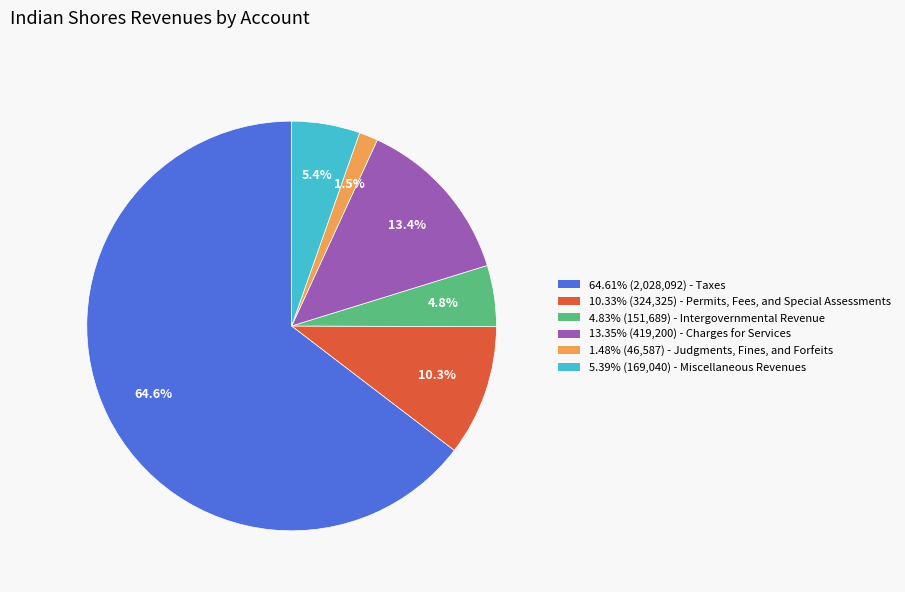

What percentage do 1.48% (46,587) - Judgments, Fines, and Forfeits and 64.61% (2,028,092) - Taxes together represent?

66.1%